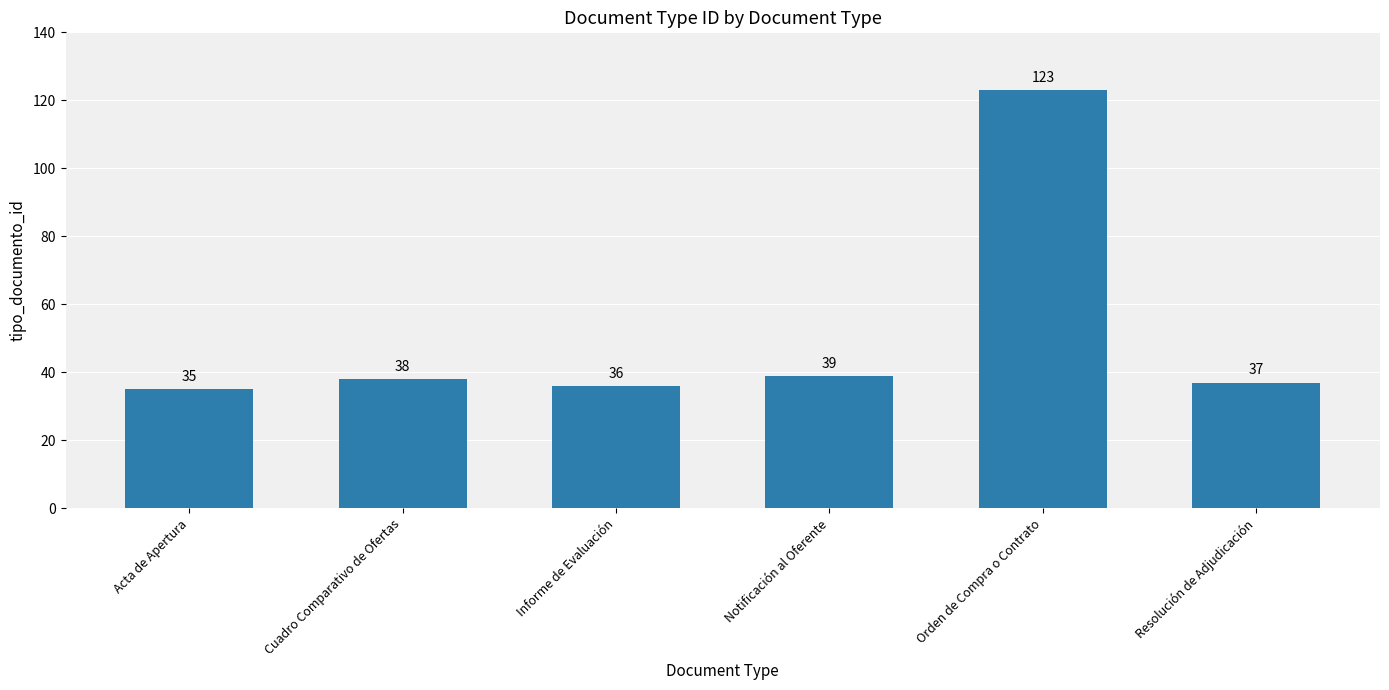

What is the change in value from Acta de Apertura to Informe de Evaluación?

+1